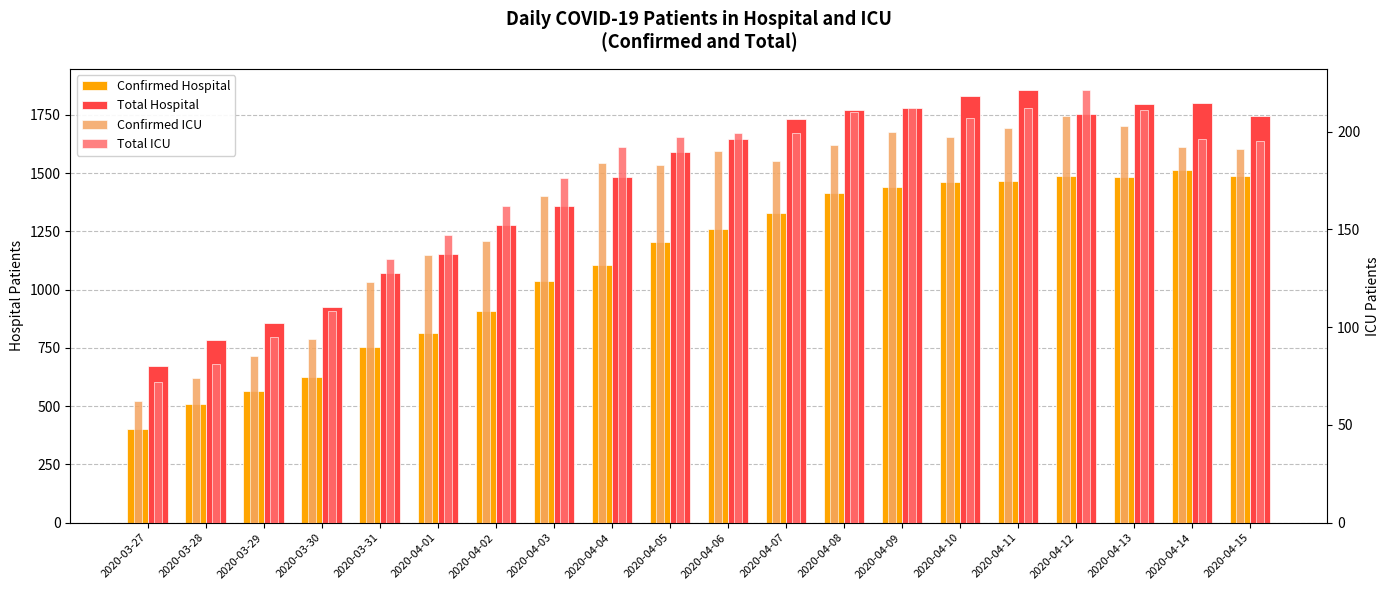

At how many categories does at least one series exceed 155?

20